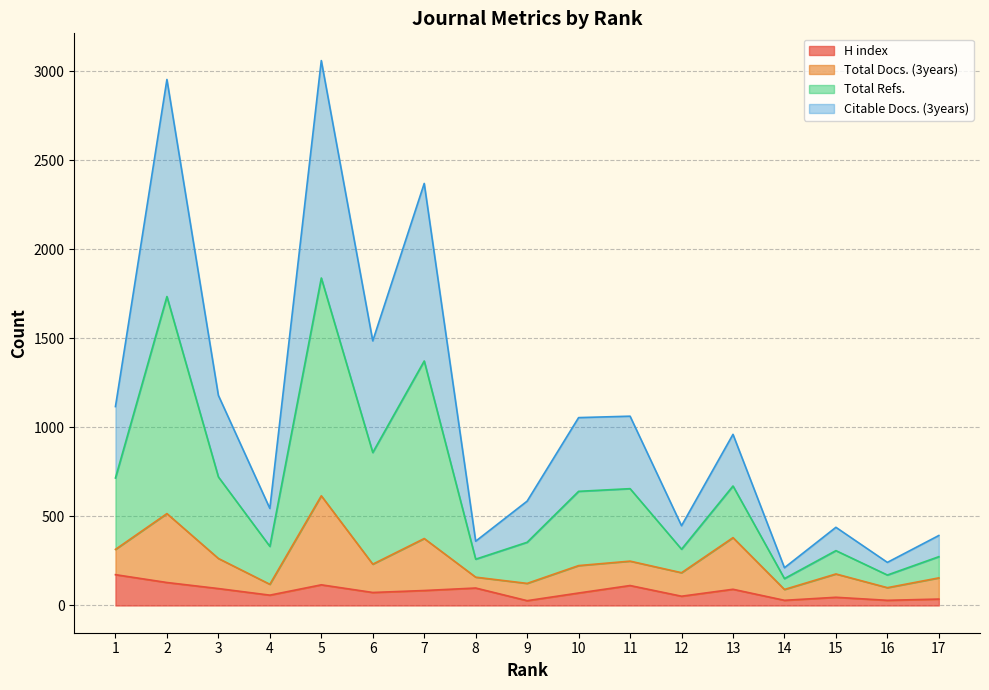

The value of H index at 9 is 27. True or false?

True